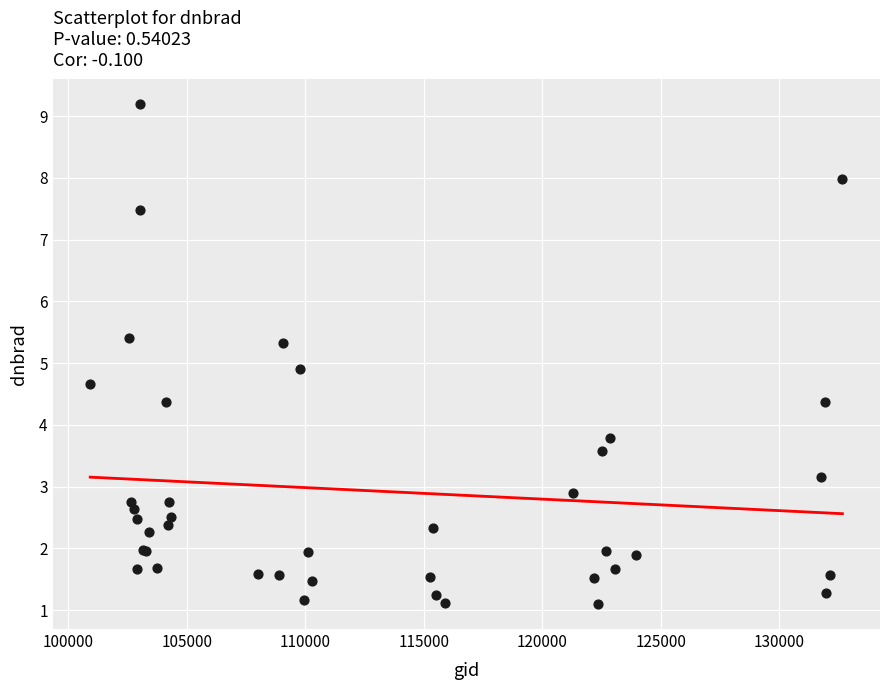

What Y value in the scatter plot is closest to 5?

4.9